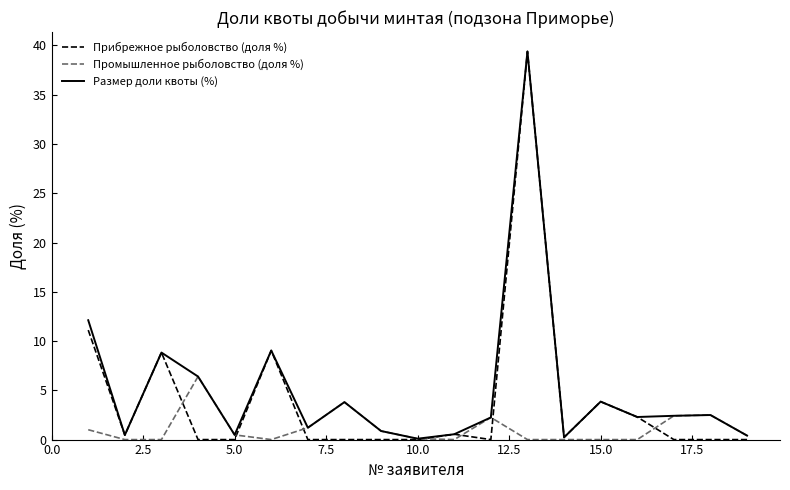

After their last crossing, which series has the higher values: Промышленное рыболовство (доля %) or Прибрежное рыболовство (доля %)?

Промышленное рыболовство (доля %)